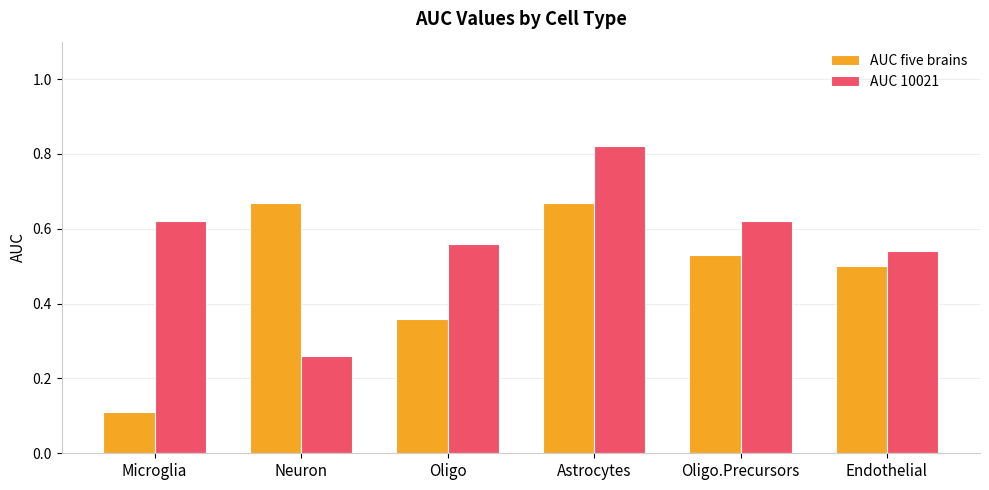

At Neuron, list the series in order from largest to smallest.

AUC five brains, AUC 10021